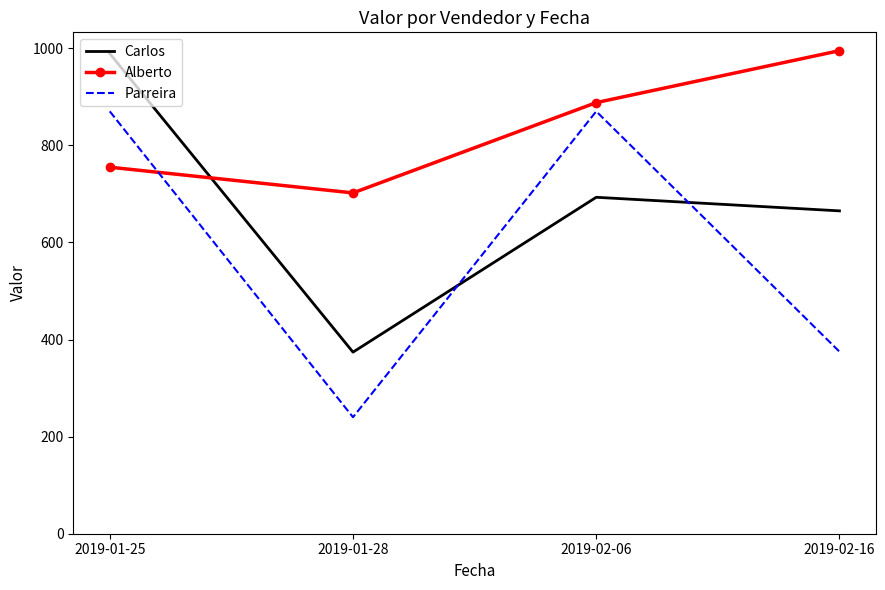

What position from the right is 2019-02-06?

2